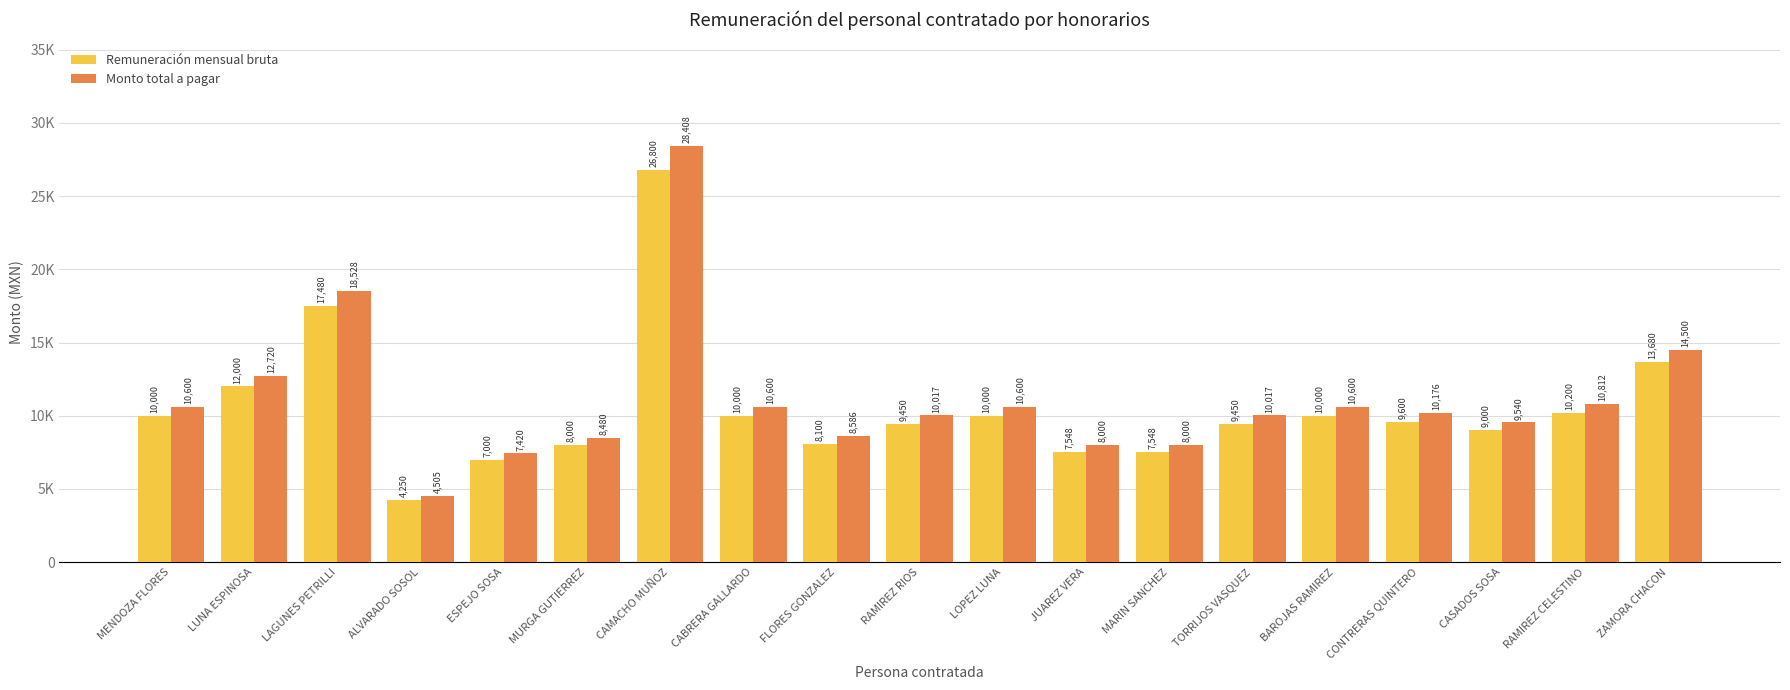

Which label corresponds to the smallest value in the chart?

ALVARADO SOSOL